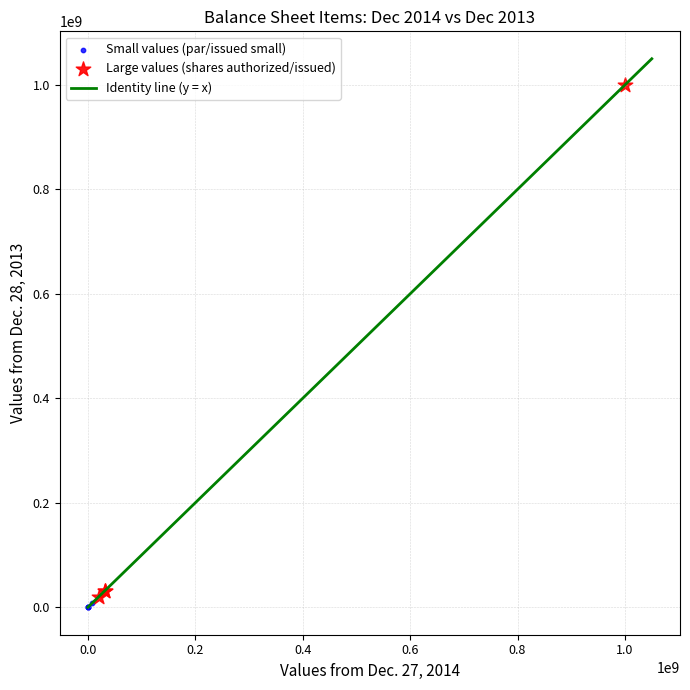

Which series contains the highest Y value?

Large values (shares authorized/issued)